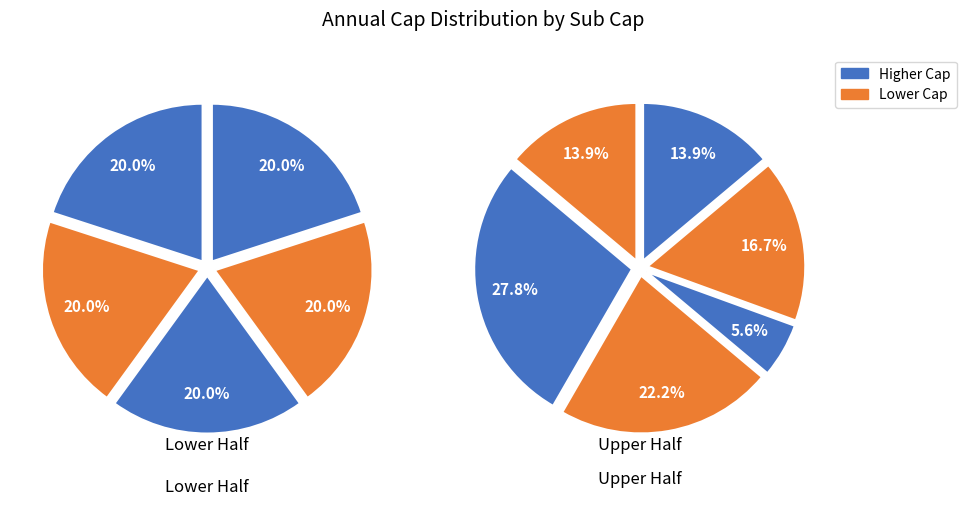

Is Sub Cap E the majority of the pie?

No